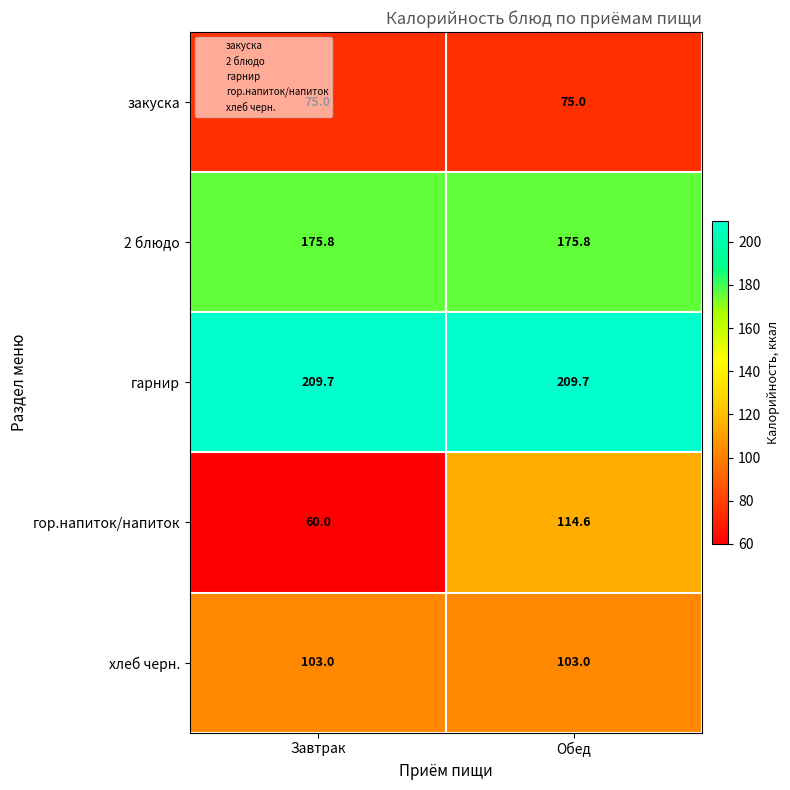

The value of хлеб черн. at Завтрак is 181.7. True or false?

False